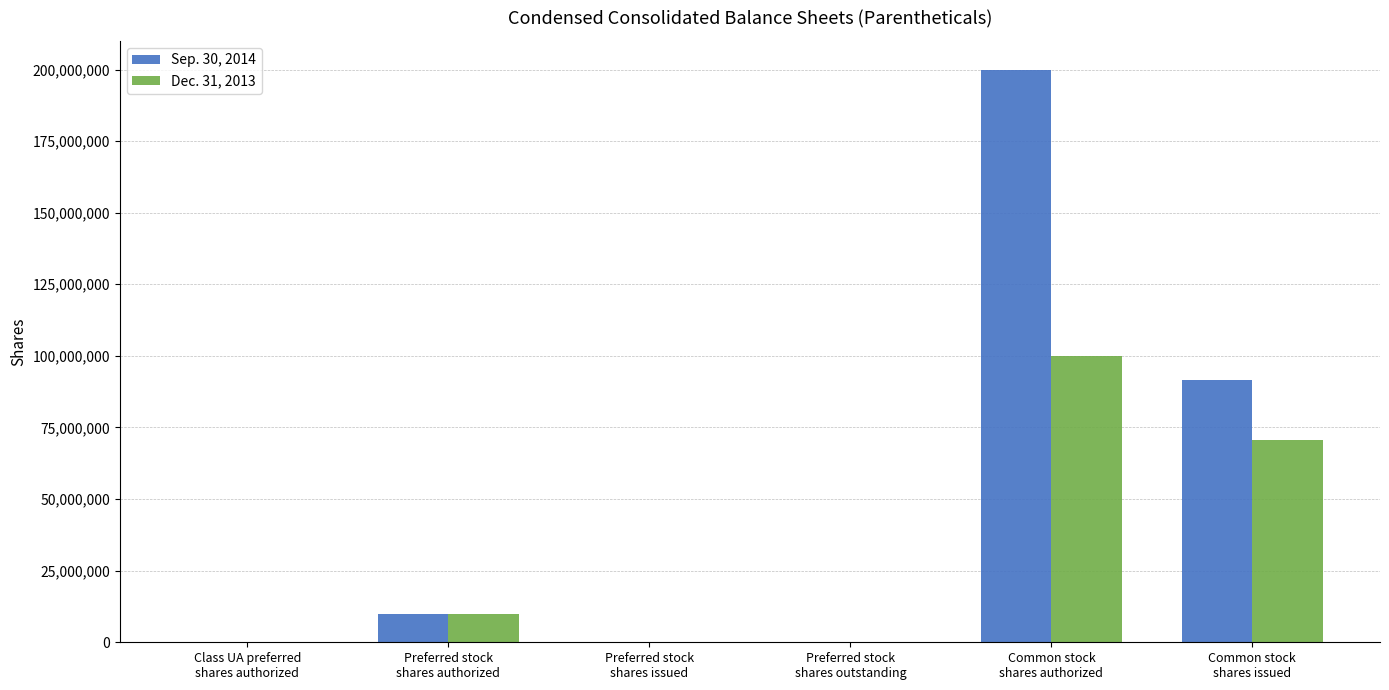

Which series has the largest total across all categories?

Sep. 30, 2014